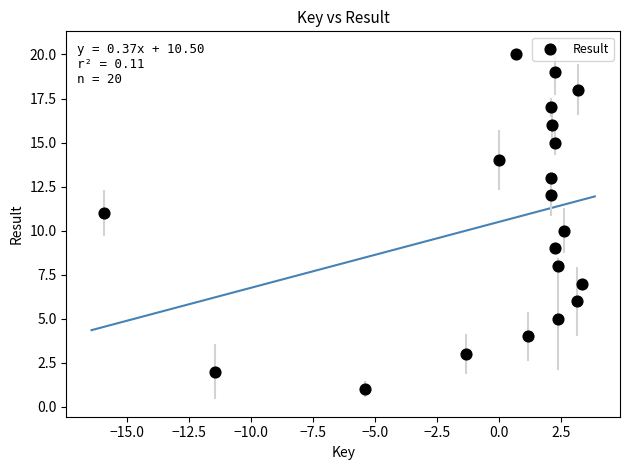

What is the range of Y values (max minus min)?

19